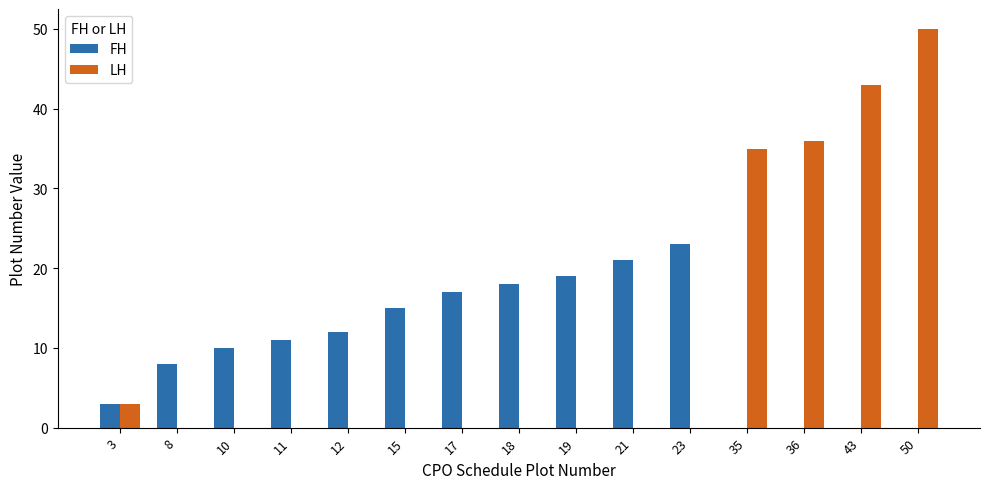

What are all the series names shown in the legend?

FH, LH